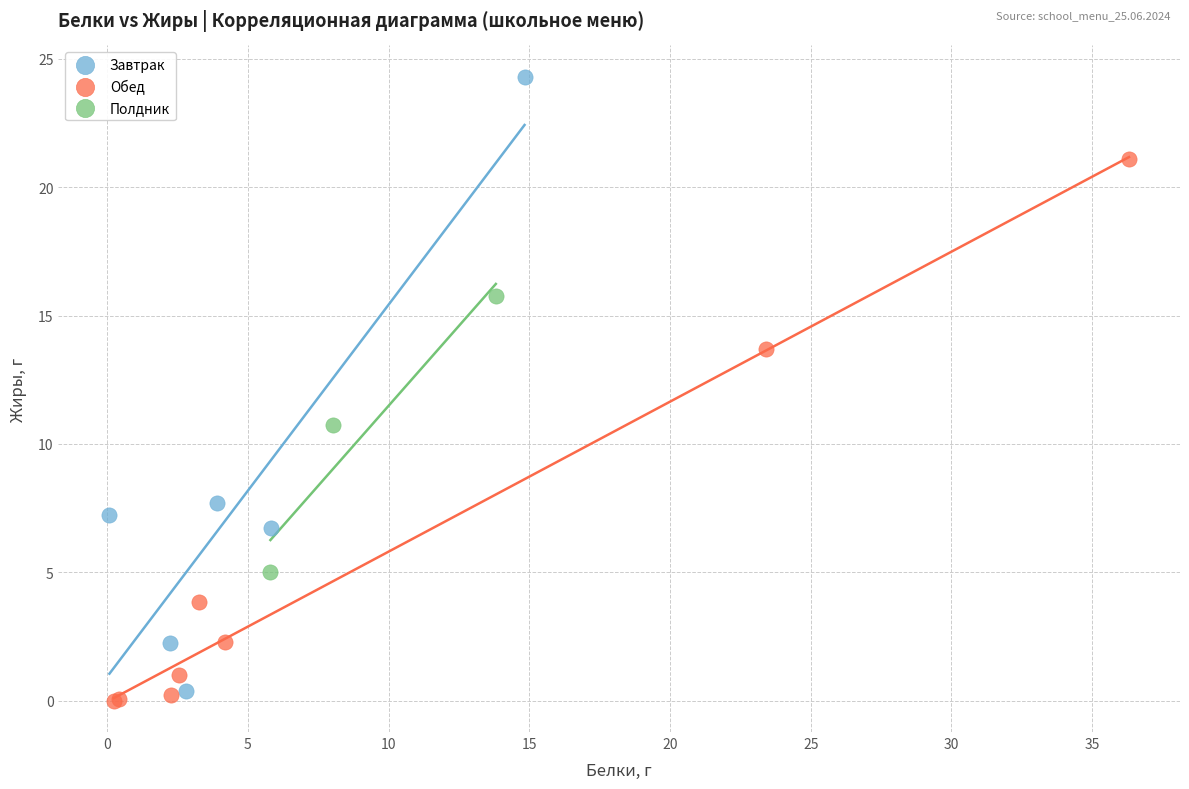

Which series contains the highest Y value?

Завтрак